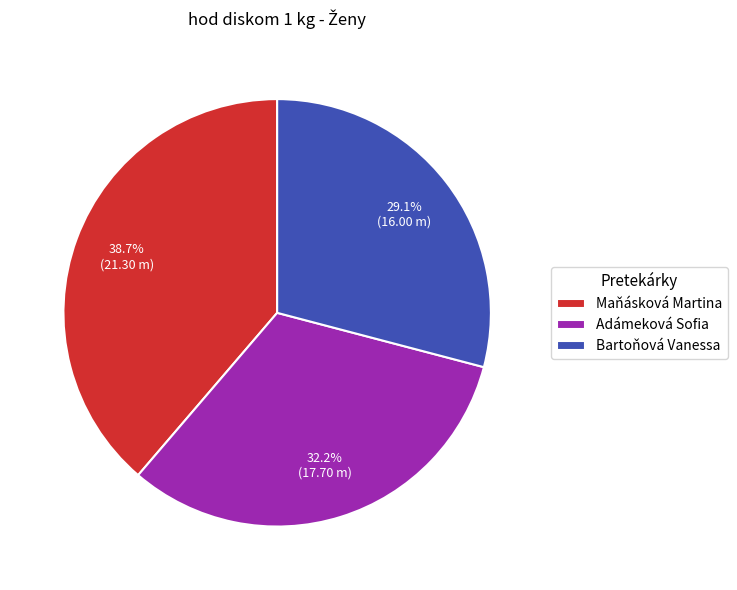

What is the ratio of the value at Bartoňová Vanessa to the value at Adámeková Sofia?

0.9